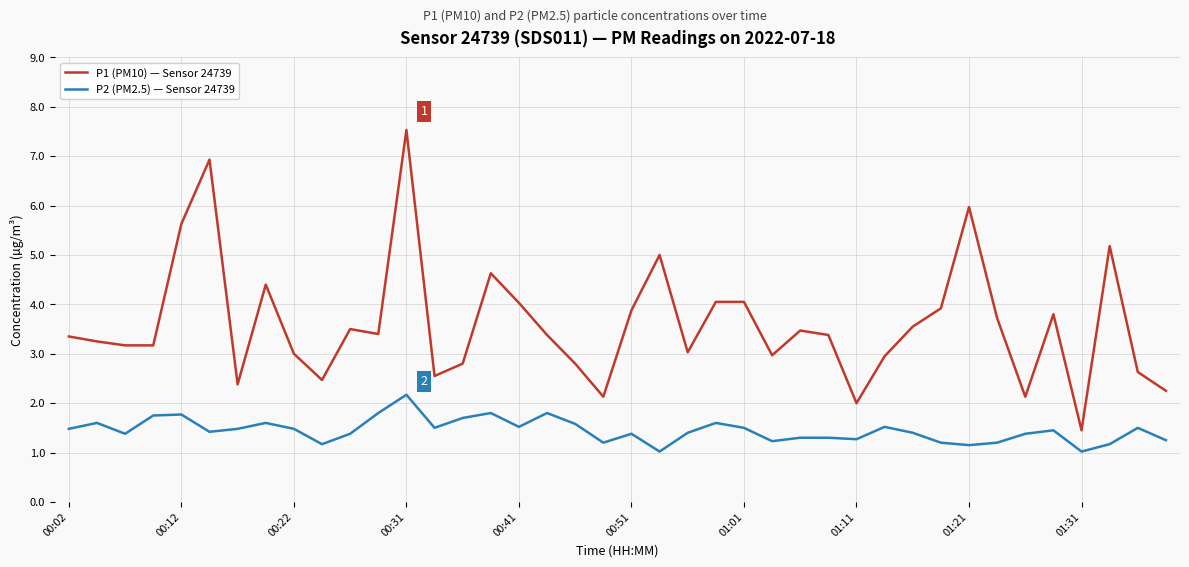

List the series in order of their overall mean, lowest first.

P2 (PM2.5) — Sensor 24739, P1 (PM10) — Sensor 24739